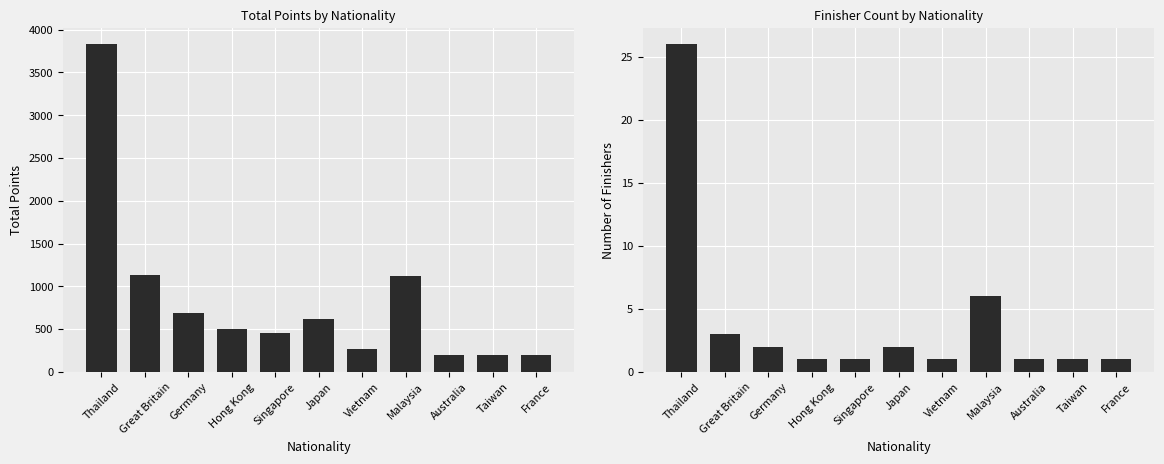

What is the total value across all series at Great Britain?

1133